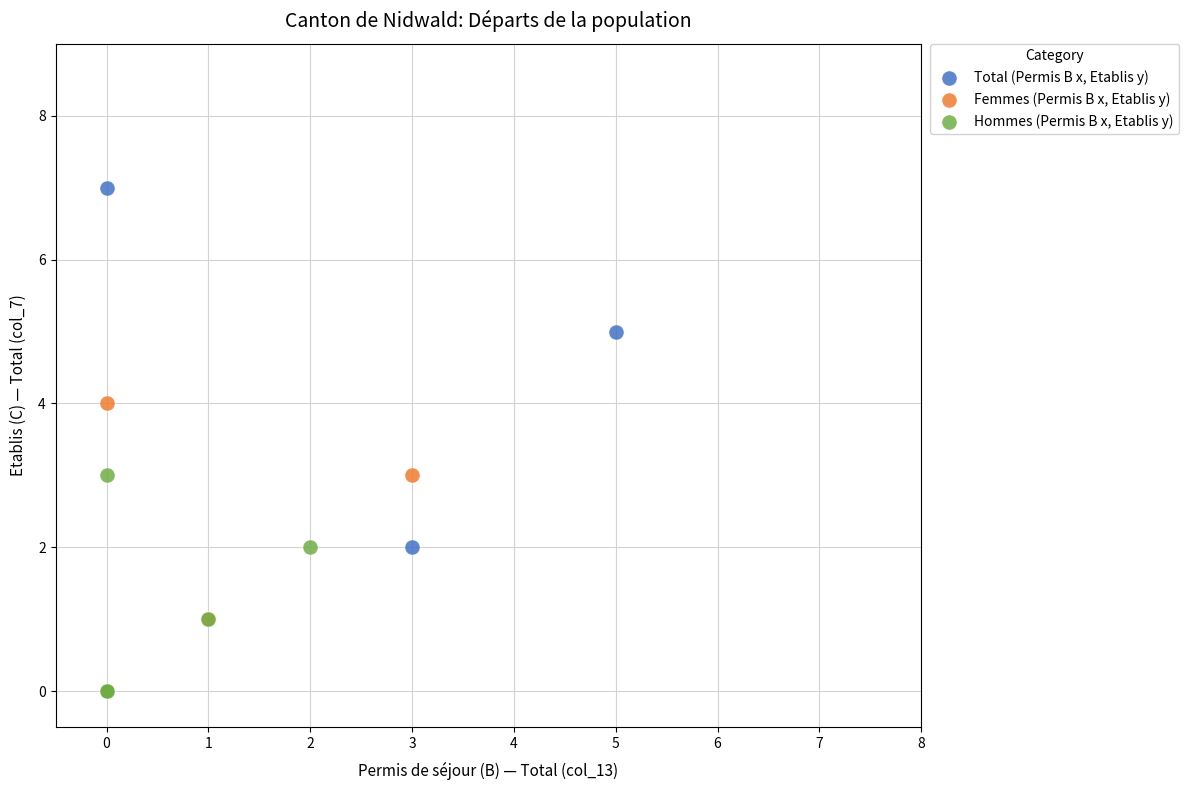

Which series has the widest spread of Y values?

Total (Permis B x, Etablis y)